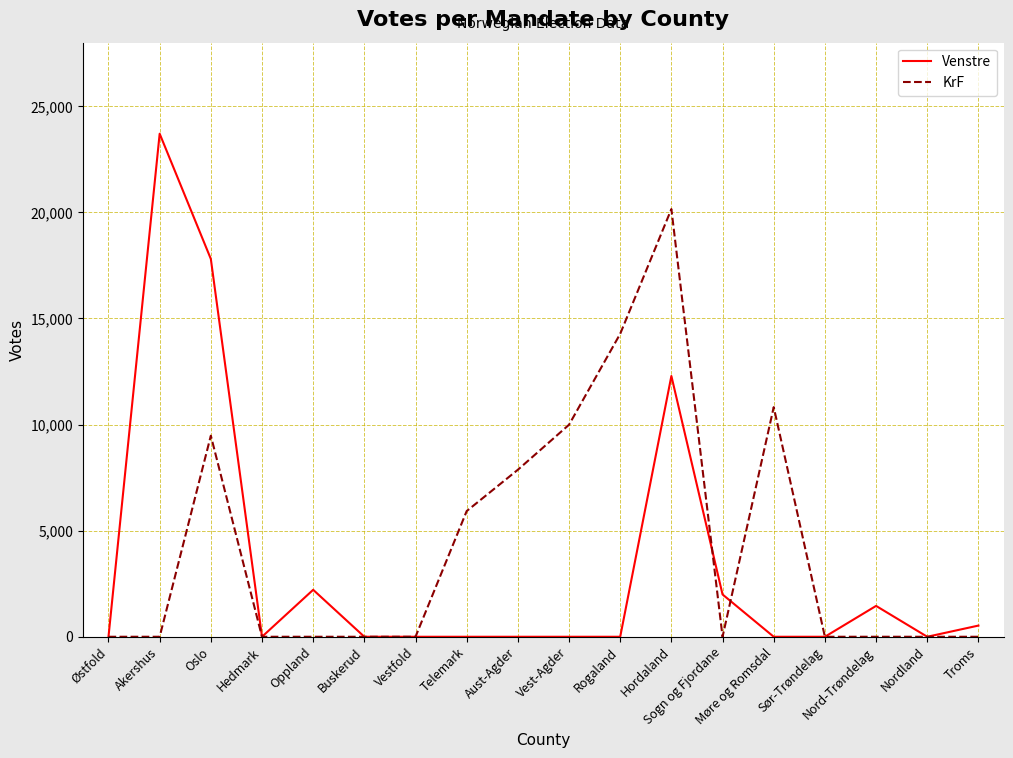

Reading left to right, extract all data points from this chart.

Venstre: 0	23709	17807	0	2213	0	0	0	0	0	0	12290	1993	0	0	1454	0	527
KrF: 0	0	9477	0	0	0	0	5924	7871	9993	14279	20158	0	10823	0	0	0	0